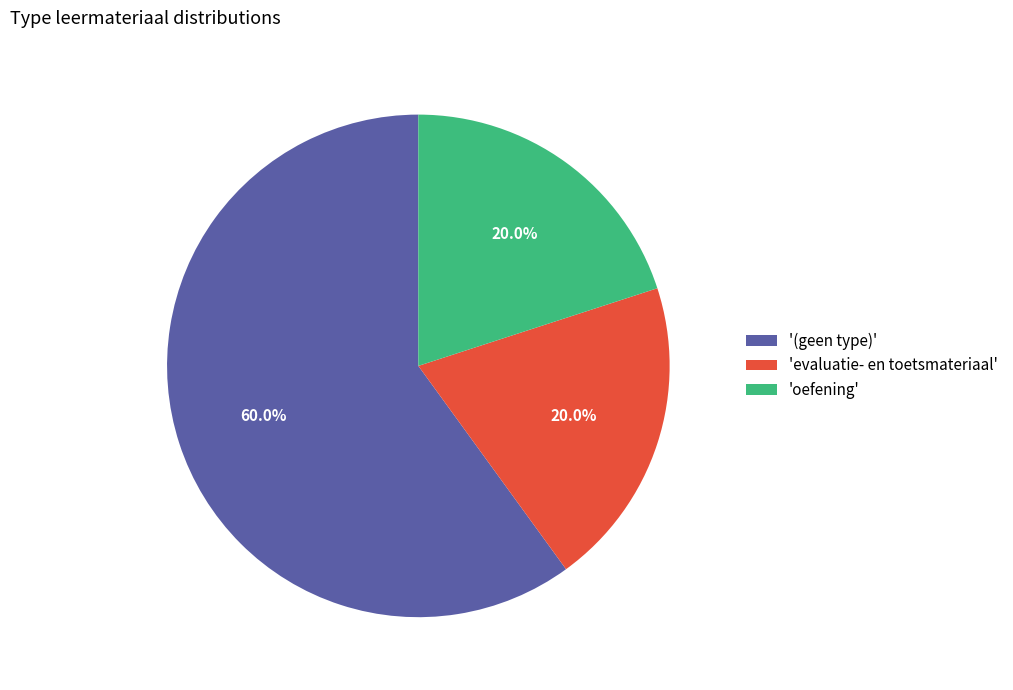

What is the majority slice?

'(geen type)'